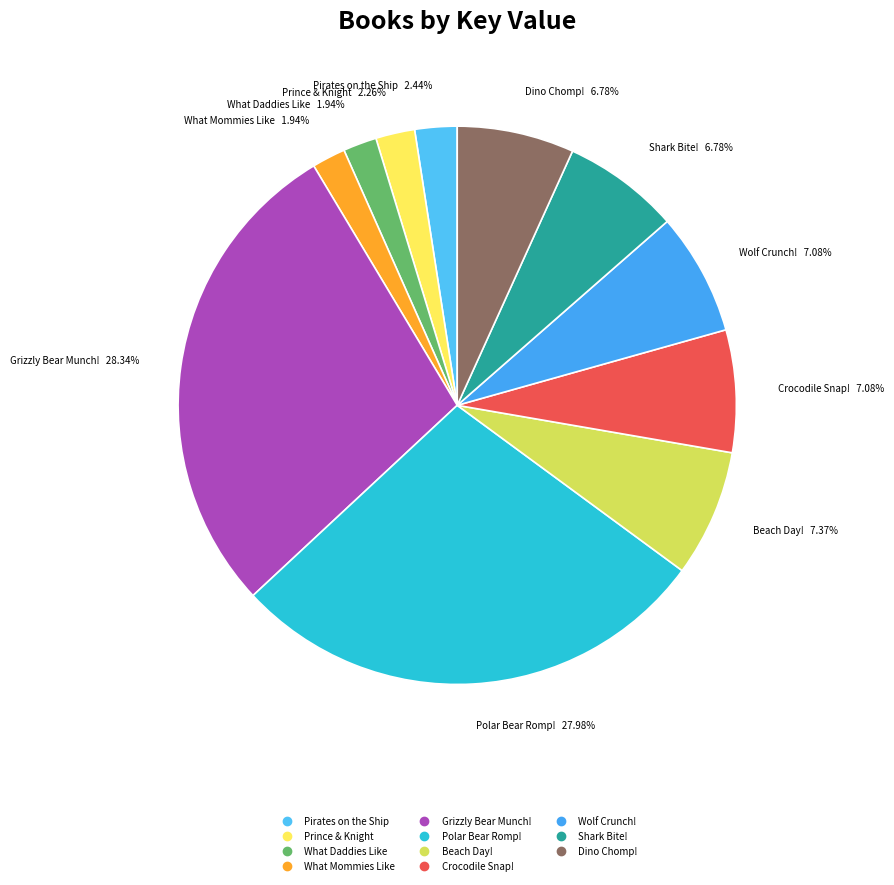

Which has a higher value, What Daddies Like or Crocodile Snap!?

Crocodile Snap!